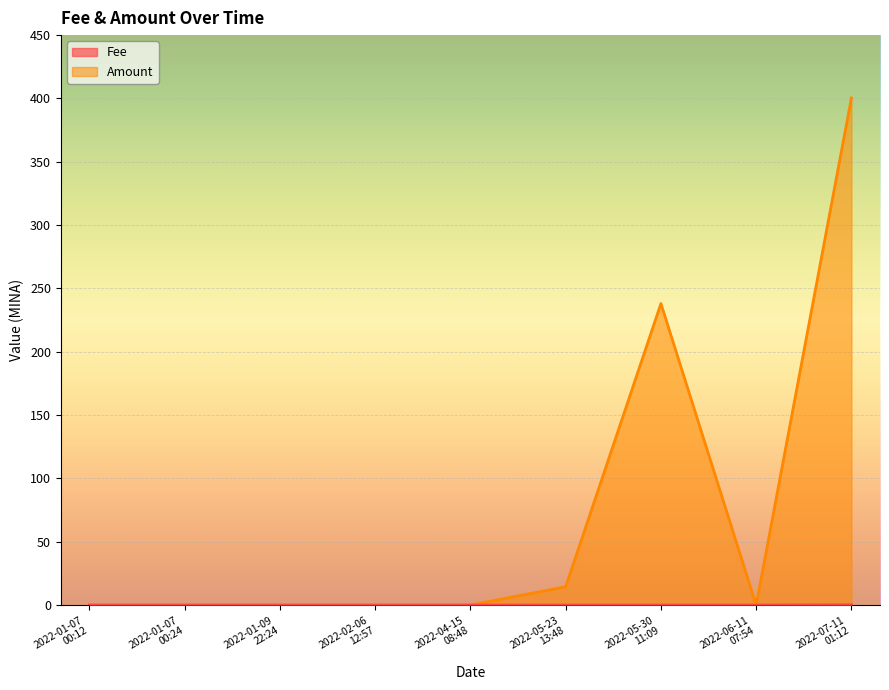

Rank the series at 2022-01-09
22:24 from lowest to highest value.

Amount, Fee